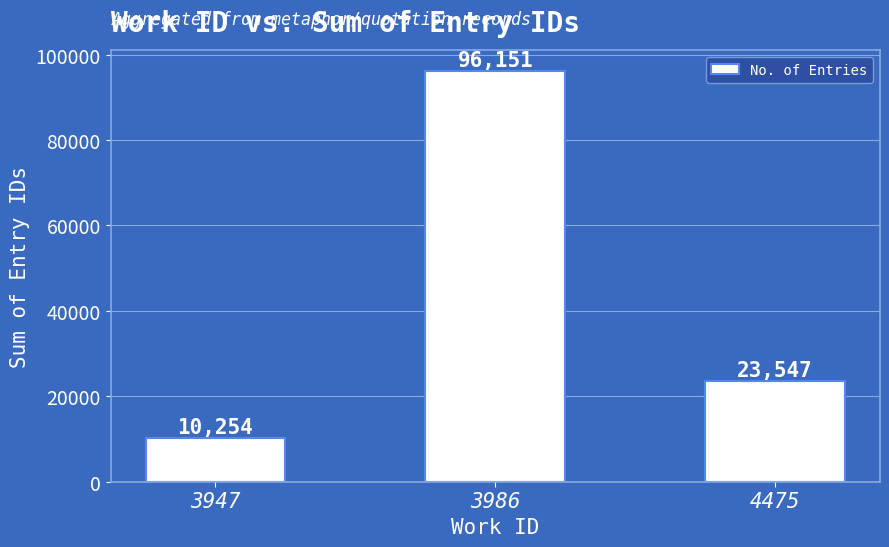

Reading left to right, extract all data points from this chart.

3947=10254	3986=96151	4475=23547